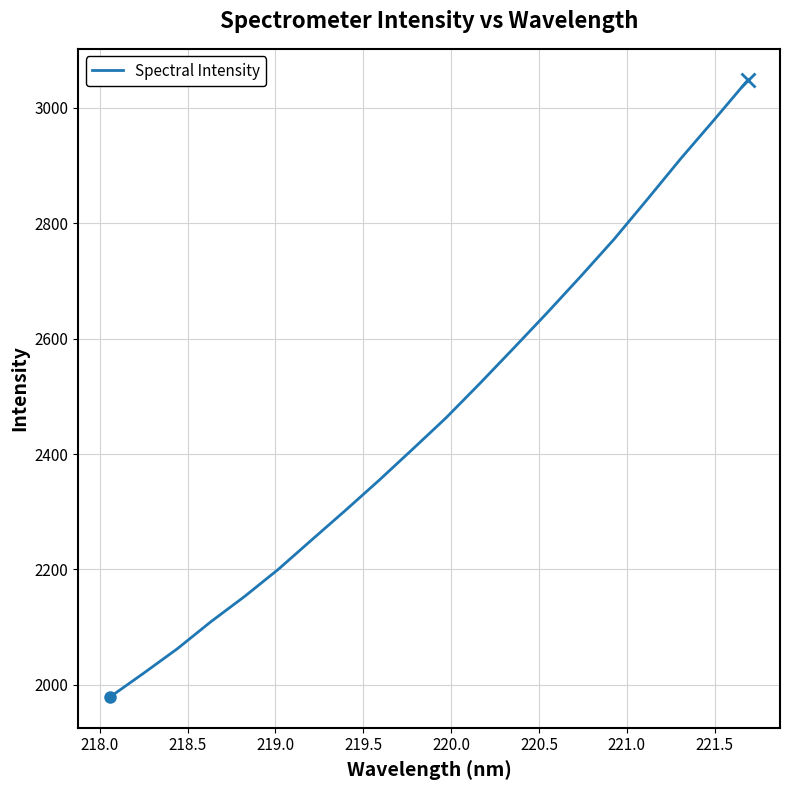

What is the difference between the maximum and minimum values?

1069.1